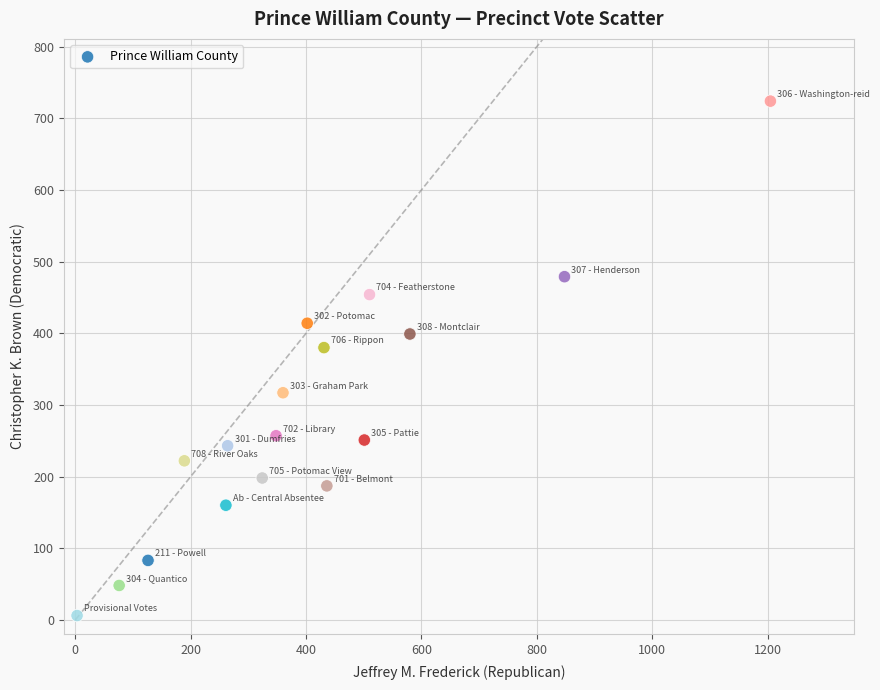

What Y value in the scatter plot is closest to 365?

380